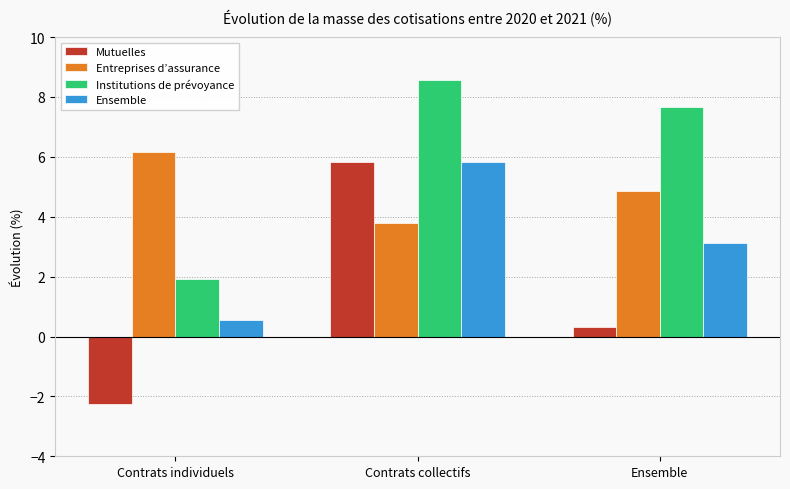

What is the approximate value of Mutuelles at Contrats collectifs?

5.8